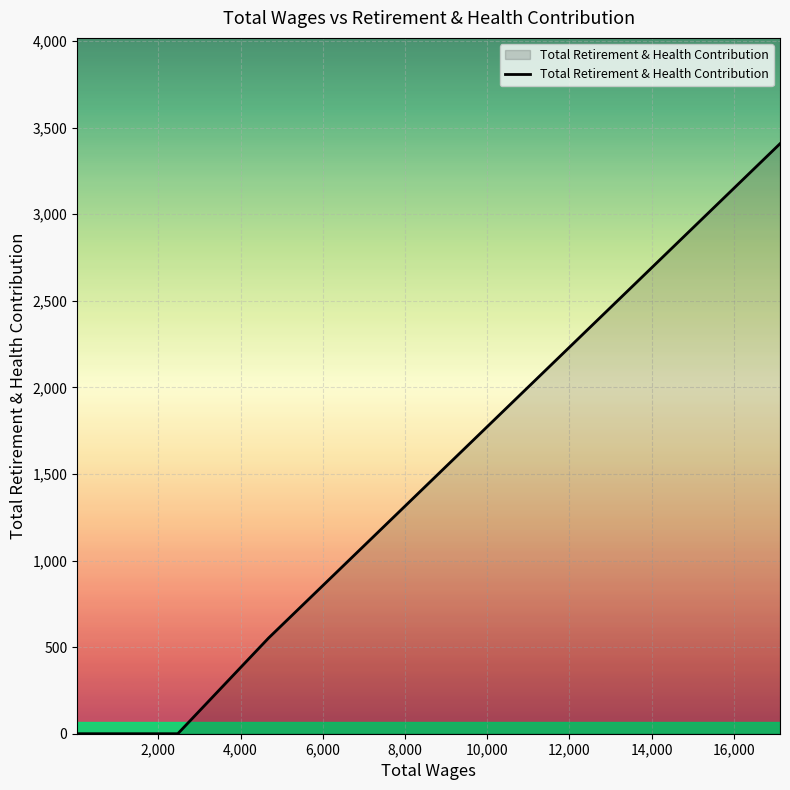

What is the greatest value displayed?

3407